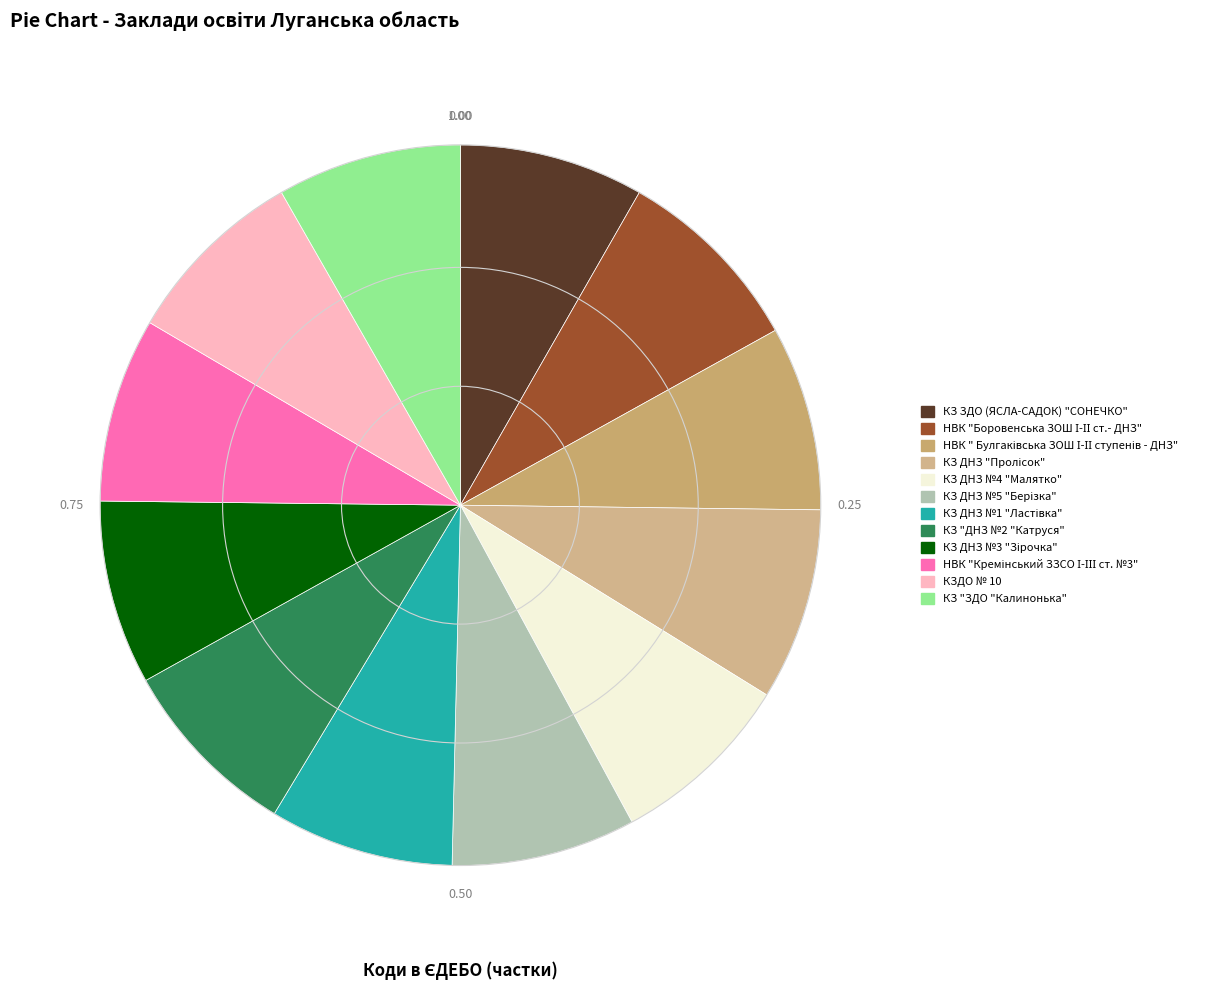

Count the number of slices in the pie.

12